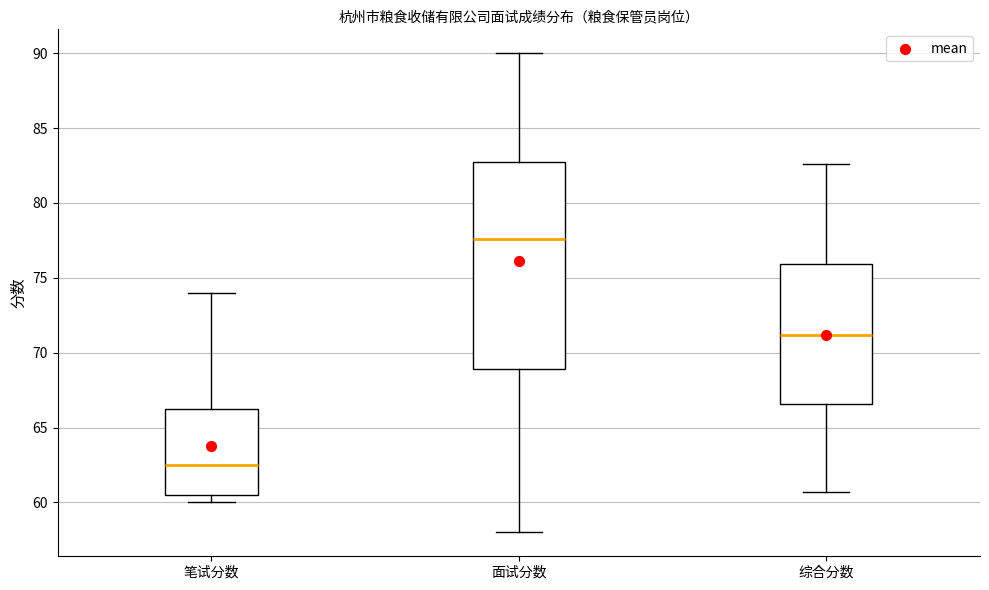

Which box's median line is the highest?

面试分数